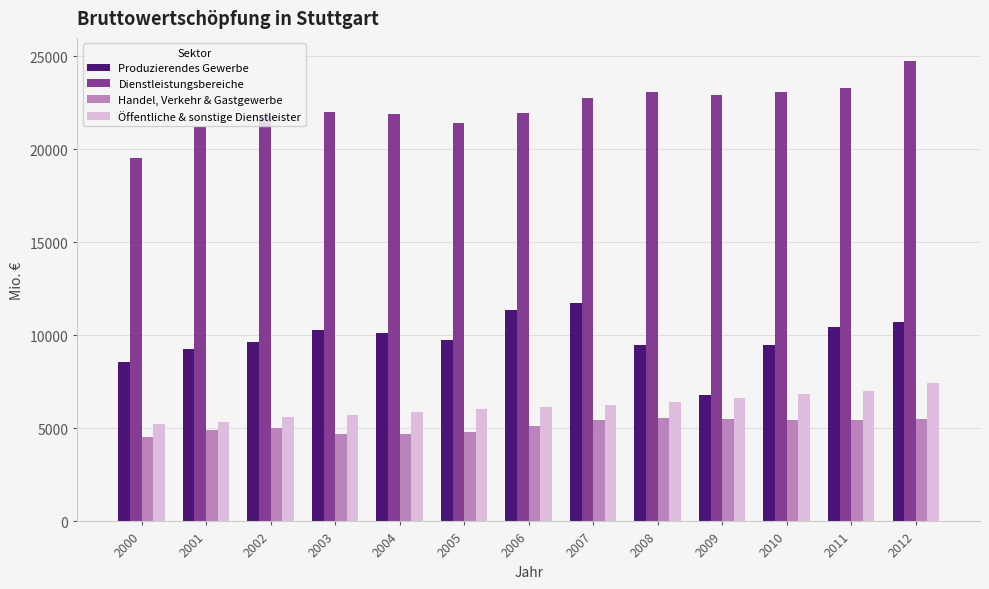

Is it true that Handel, Verkehr & Gastgewerbe equals 3659.1 at 2008?

False